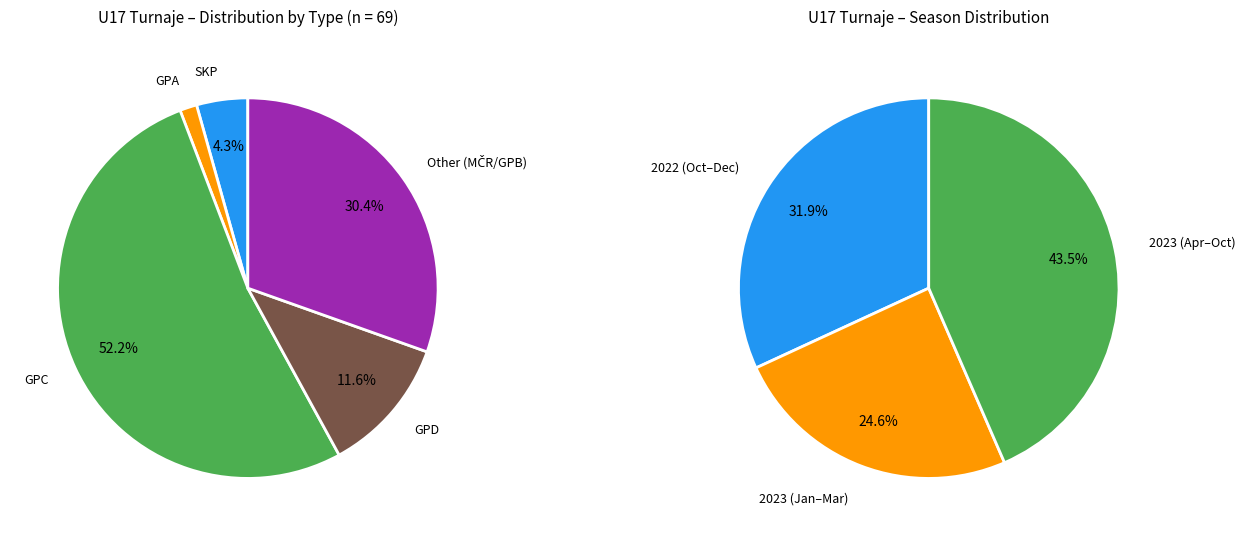

Is it true that SKP is 14% of the pie?

False